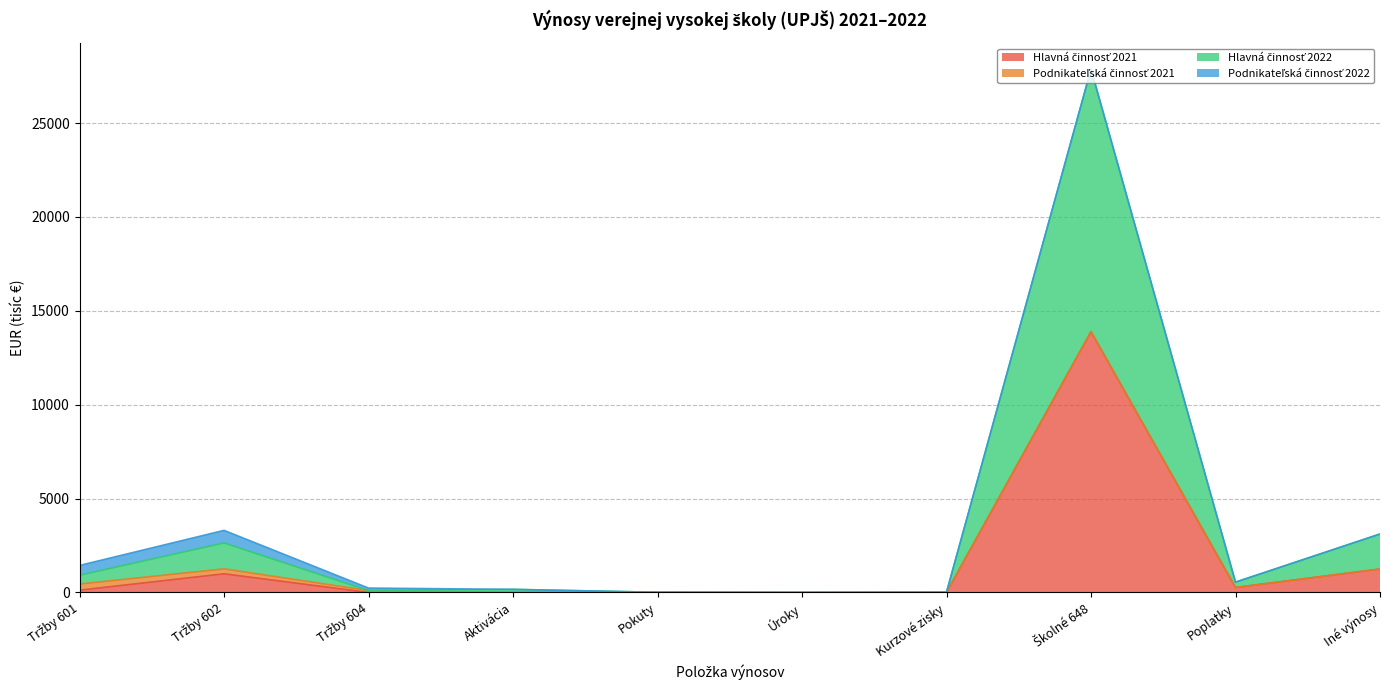

In Hlavná činnosť 2021, how many points are higher than both neighbors (excluding endpoints)?

3